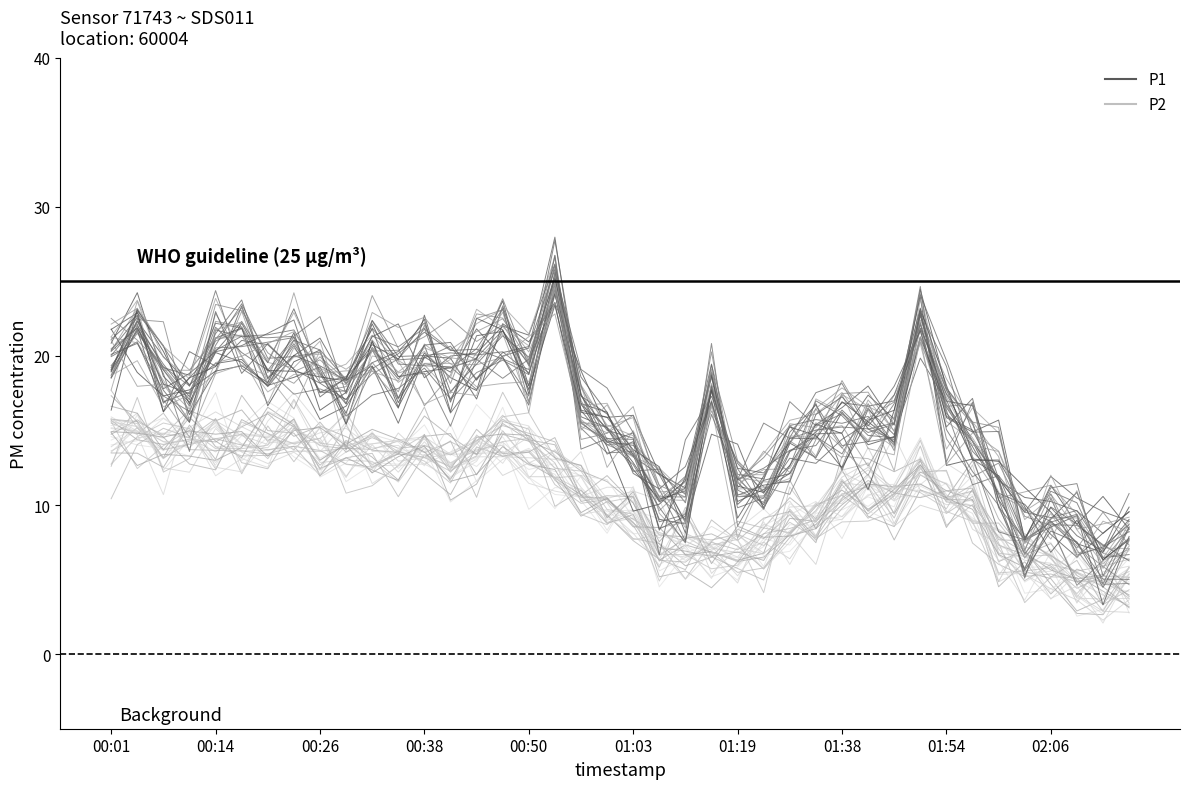

What is the difference between the maximum and minimum values in the P1 series?

16.8